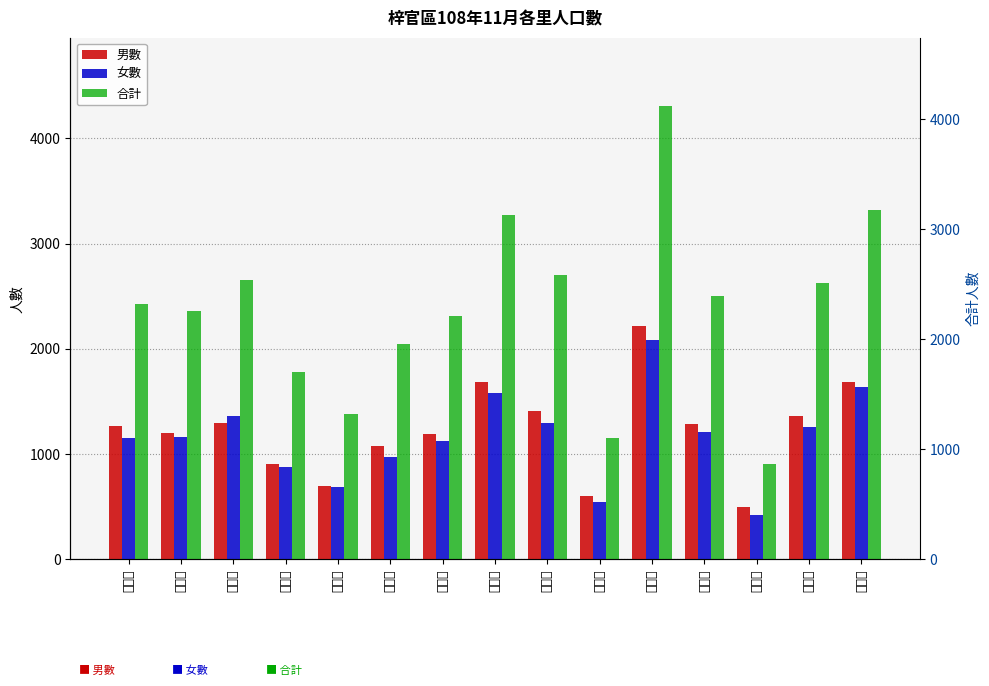

What is the average value of the 女數 series?

1156